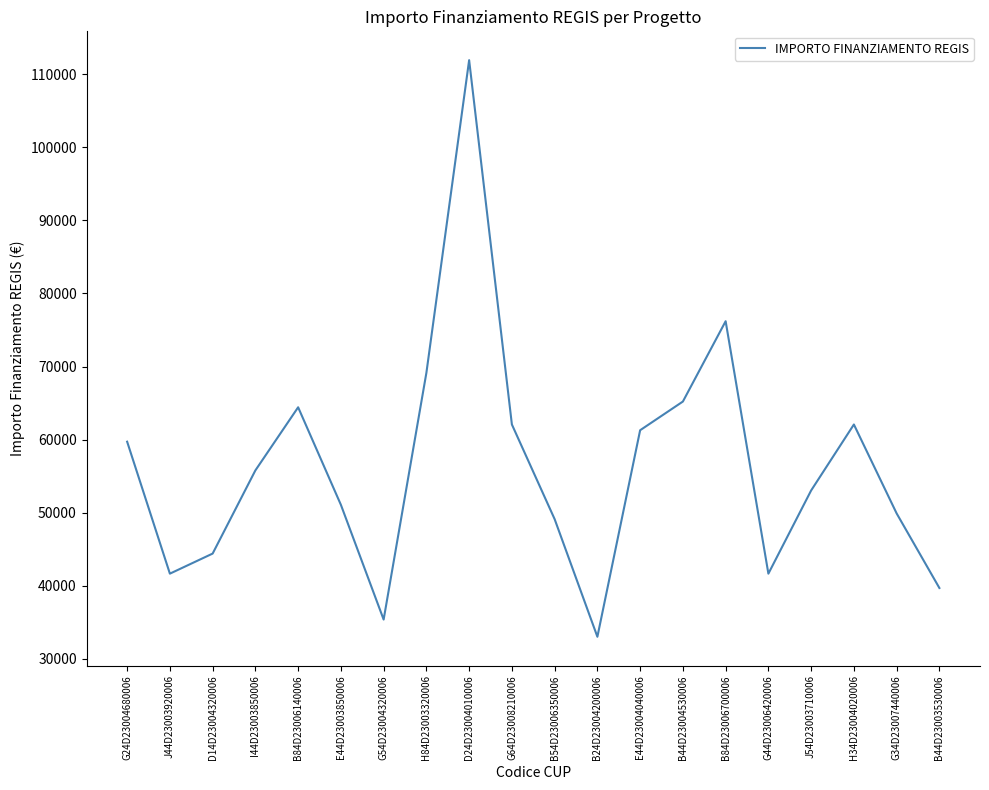

What is the smallest value displayed?

32995.5